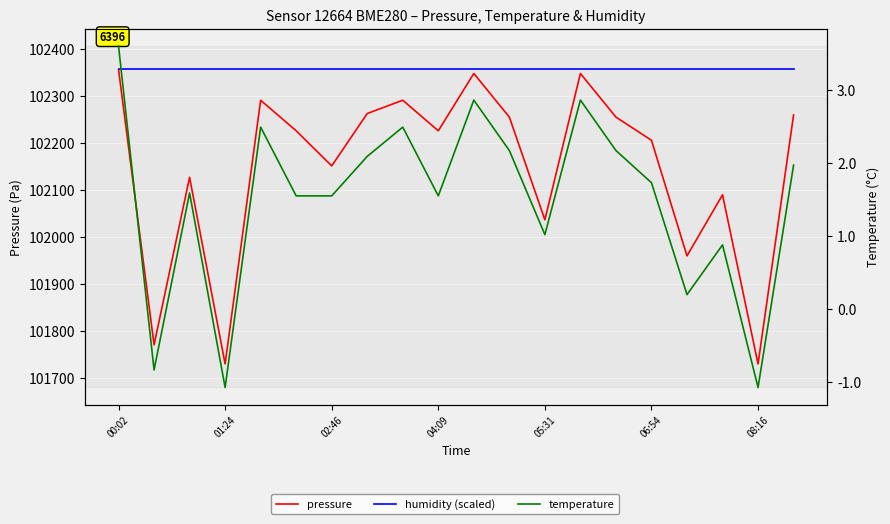

How many lines are shown in the chart?

3